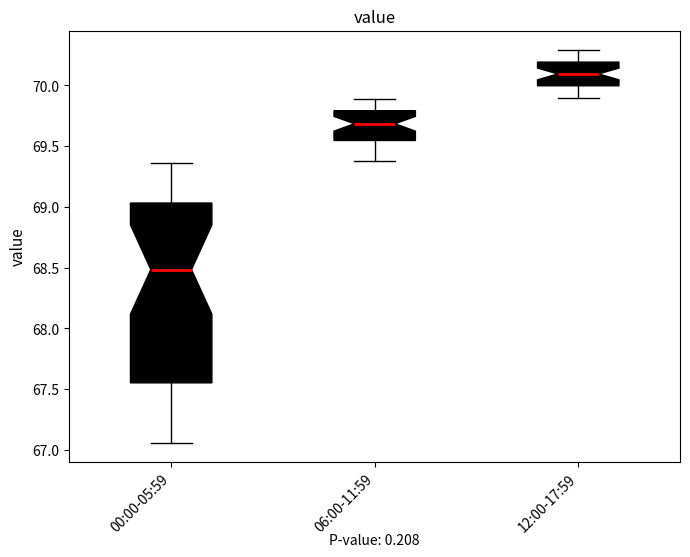

Reading left to right, transcribe this box plot: for each box, give where its median line is, the range the box spans, and where its two whiskers end, as read against the y-axis. The values are not printed on the chart, so give them approximately, as read against the axis.

00:00-05:59: median 68.50, box 67.55 to 69.05, whiskers 67.05 to 69.35
06:00-11:59: median 69.70, box 69.55 to 69.80, whiskers 69.40 to 69.90
12:00-17:59: median 70.10, box 70.00 to 70.20, whiskers 69.90 to 70.30